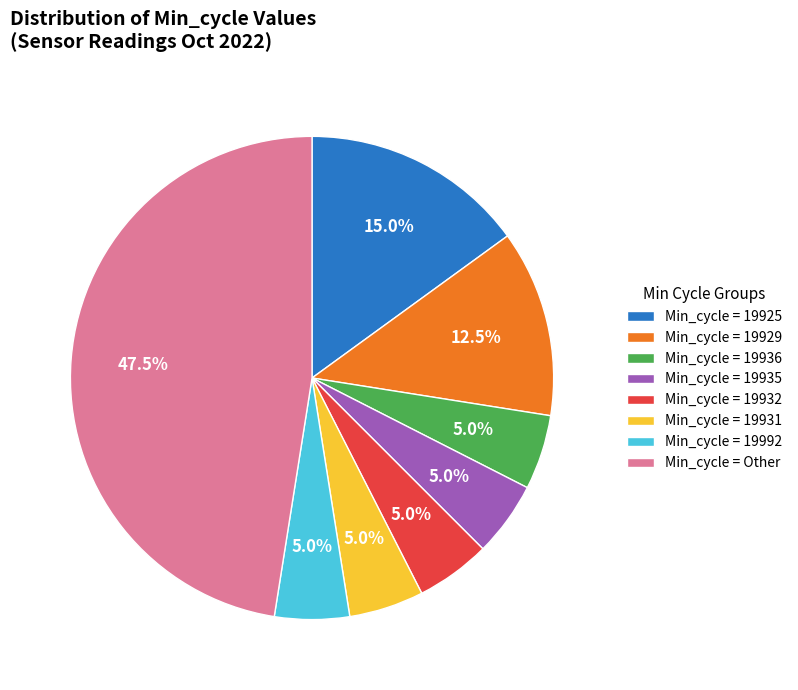

How many segments does this pie chart have?

8